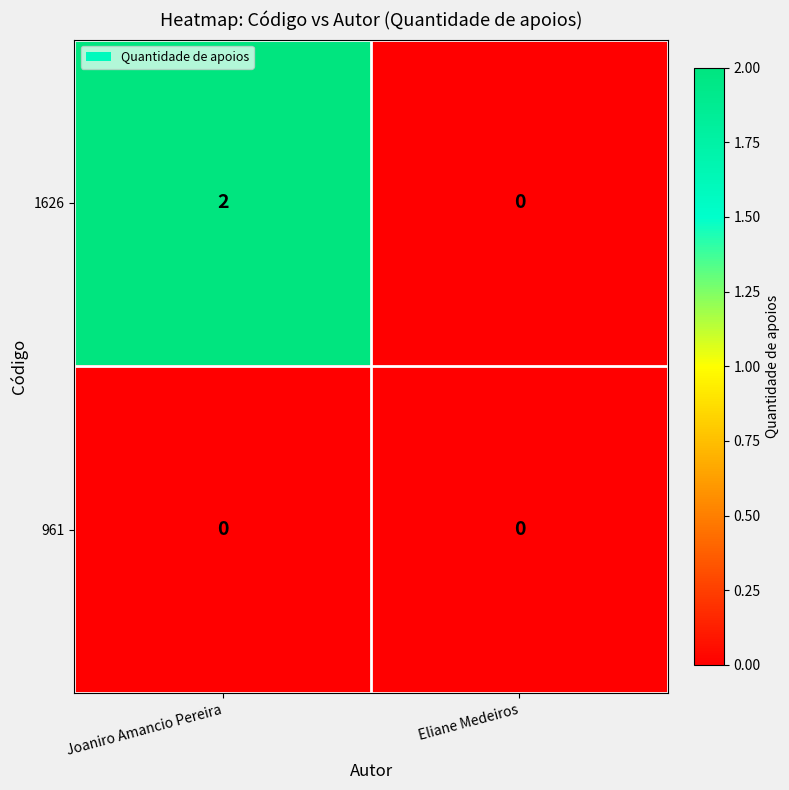

Rank the series by their average value, from lowest to highest.

961, 1626